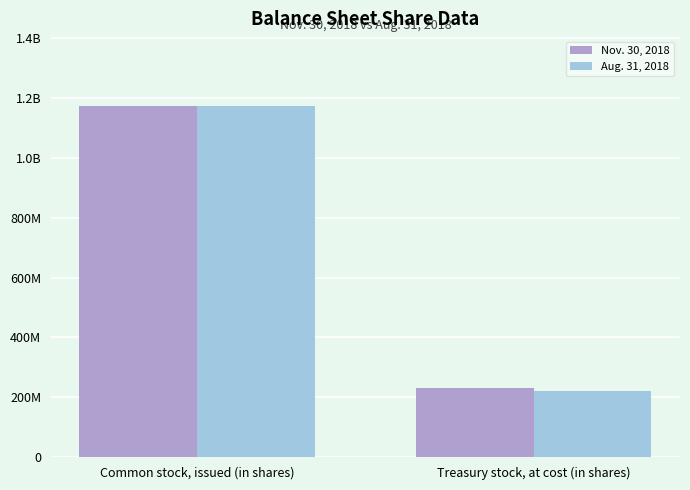

The value of Aug. 31, 2018 at Treasury stock, at cost (in shares) is 106313154. True or false?

False